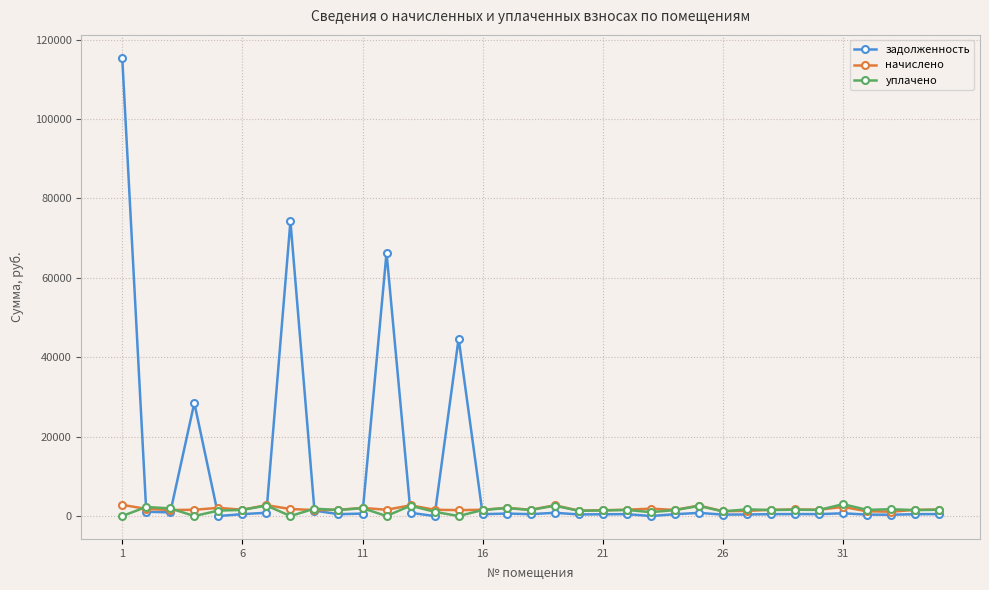

In начислено, how many points are lower than both neighbors (excluding endpoints)?

11